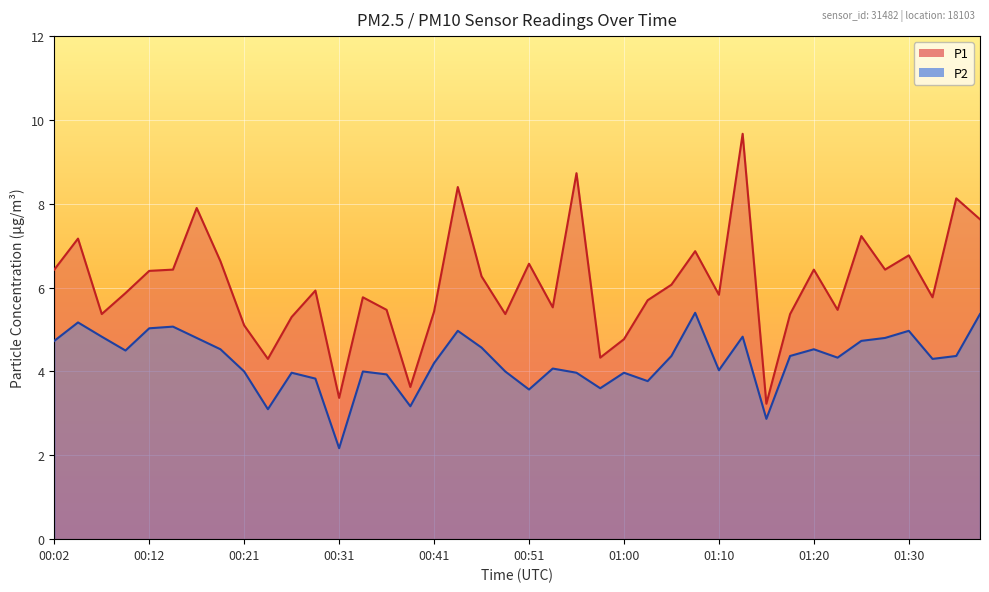

True or false: P1 and P2 intersect in this chart.

False